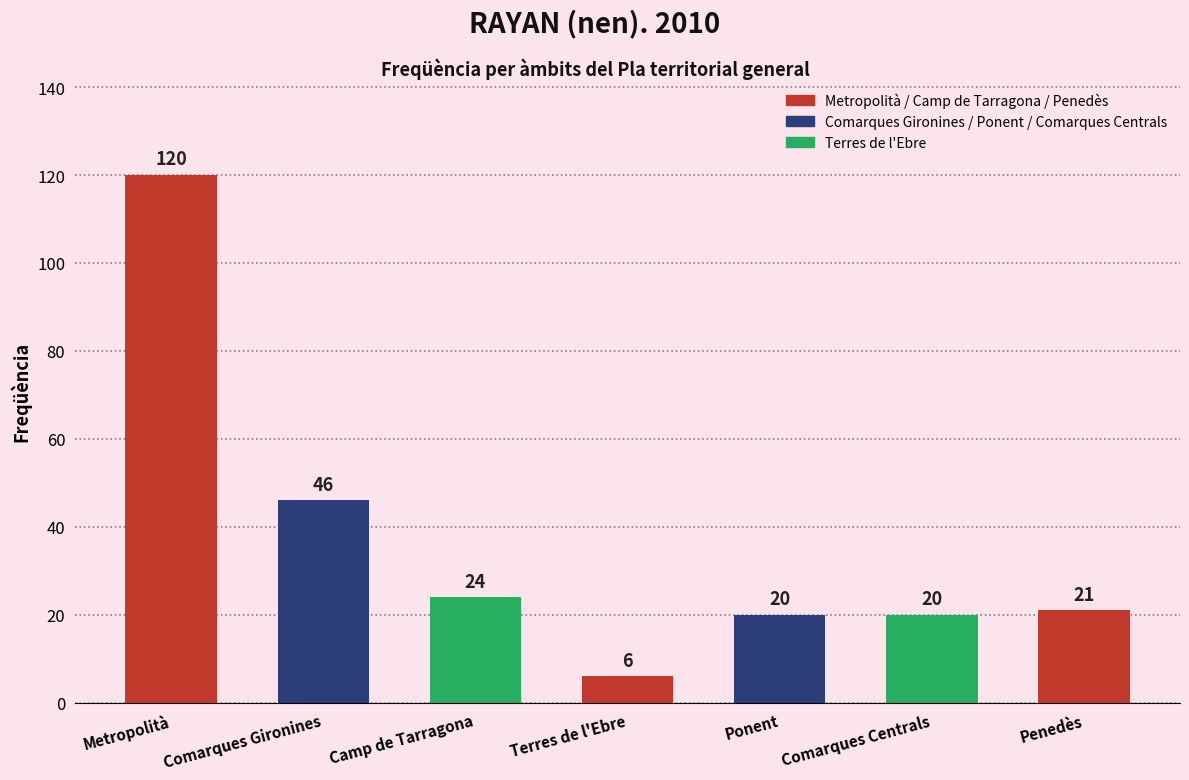

Reading right to left, what are all the values shown in this chart?

Penedès=21	Comarques Centrals=20	Ponent=20	Terres de l'Ebre=6	Camp de Tarragona=24	Comarques Gironines=46	Metropolità=120